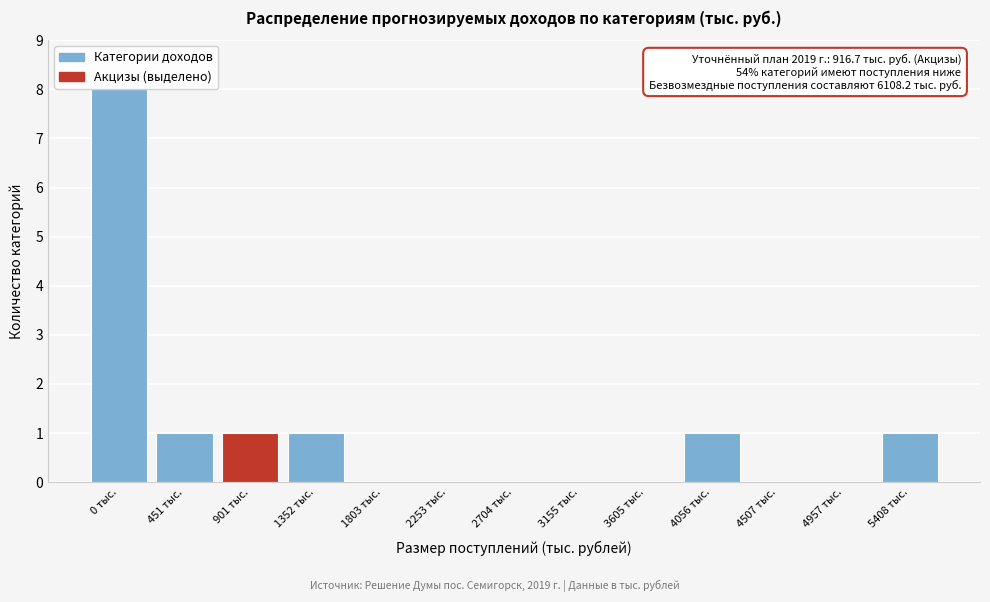

Reading right to left, transcribe all the data shown in this chart.

5408 тыс.=1	4957 тыс.=0	4507 тыс.=0	4056 тыс.=1	3605 тыс.=0	3155 тыс.=0	2704 тыс.=0	2253 тыс.=0	1803 тыс.=0	1352 тыс.=1	901 тыс.=1	451 тыс.=1	0 тыс.=8